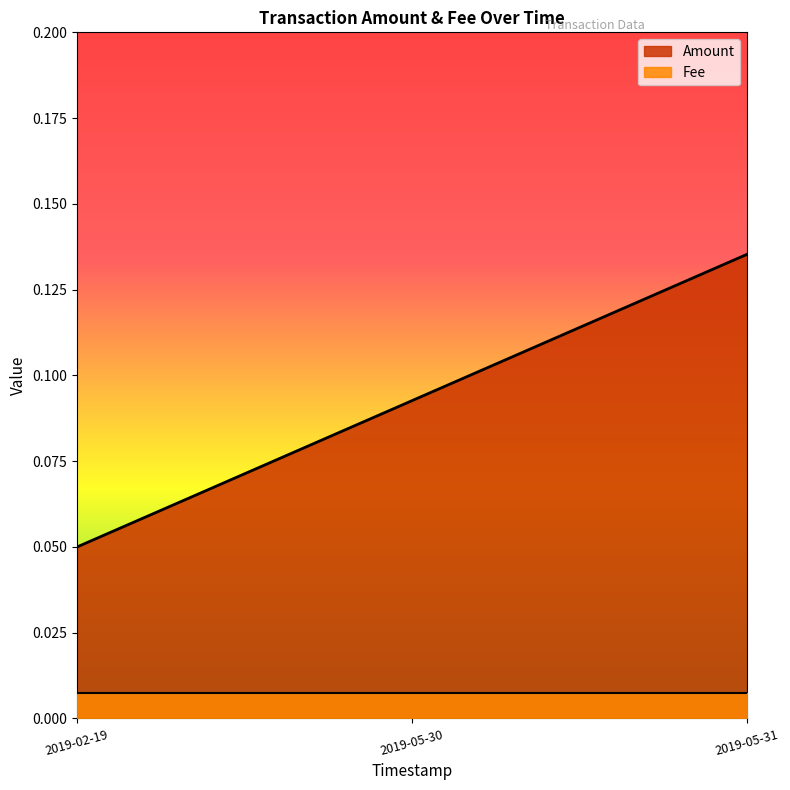

Count the Amount values in the range 0 to 1.

3